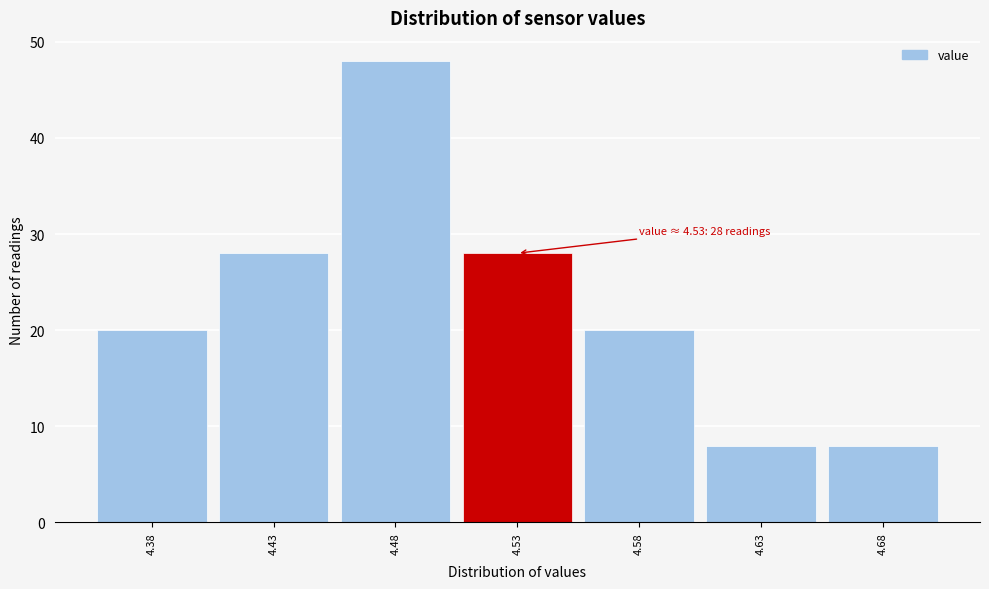

Over which range of the x-axis is the bar tallest?

4.455 to 4.505